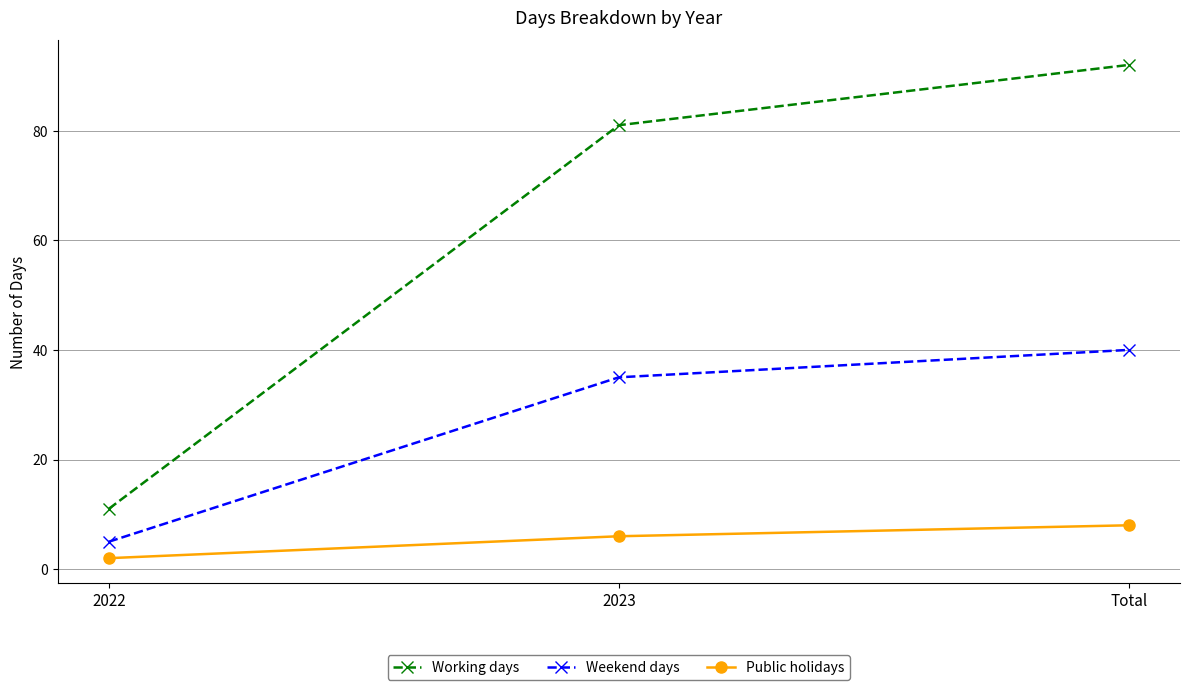

Rank the series at Total from highest to lowest value.

Working days, Weekend days, Public holidays